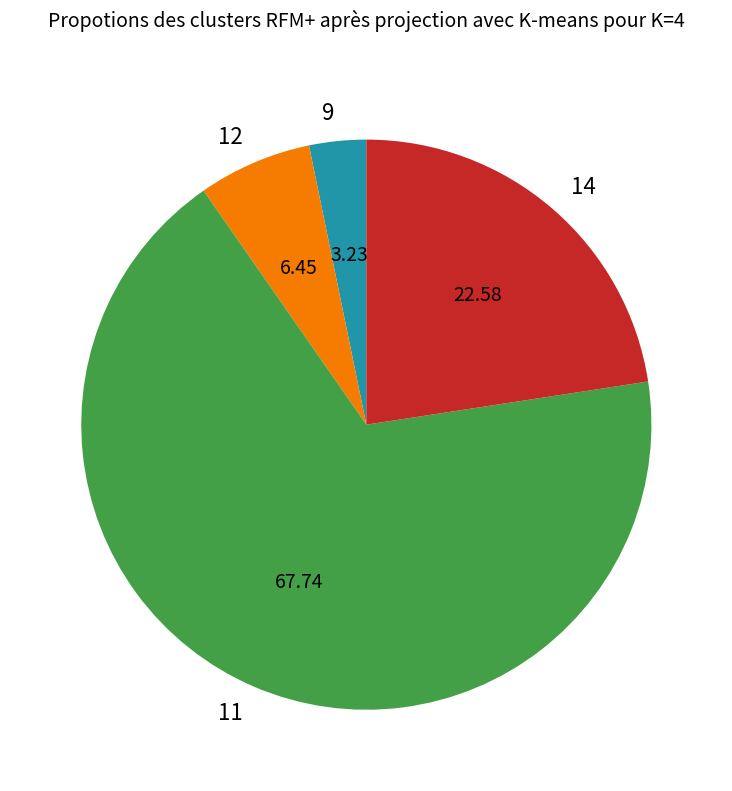

The 11 slice represents 78% of the pie. True or false?

False